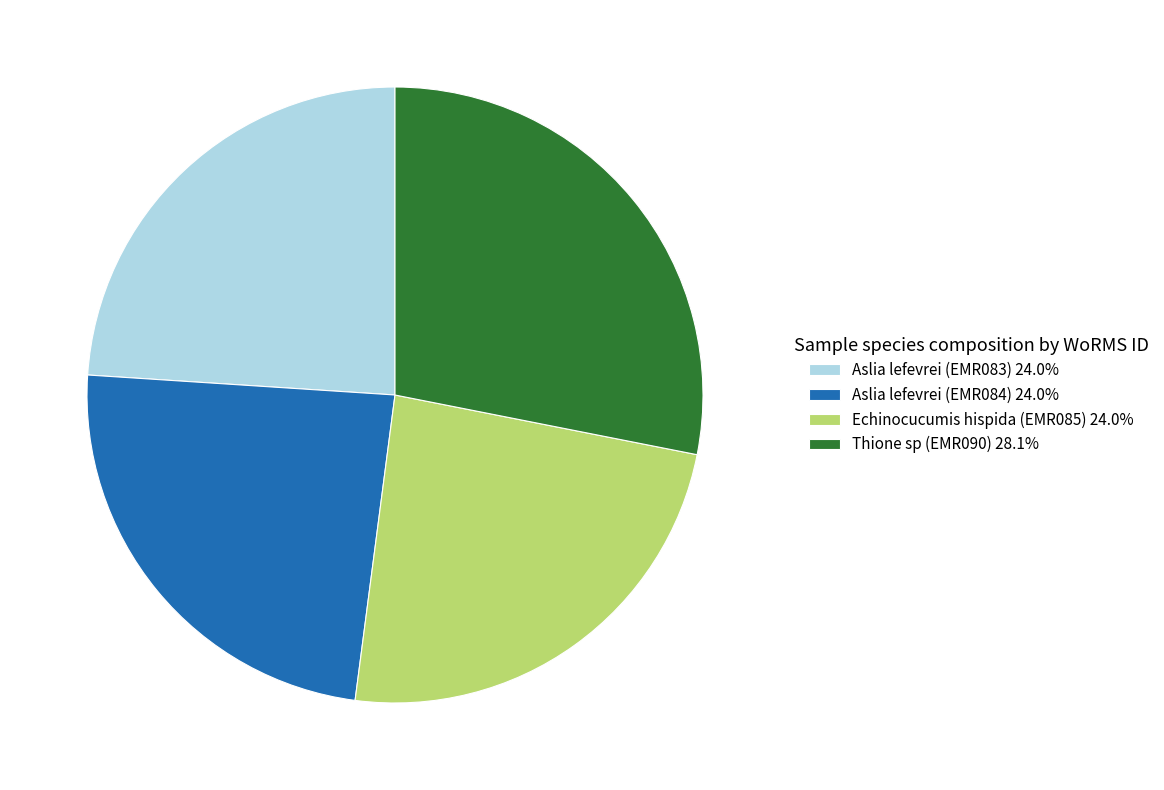

What is the ratio of the value at Echinocucumis hispida (EMR085) 24.0% to the value at Aslia lefevrei (EMR084) 24.0%?

1.0